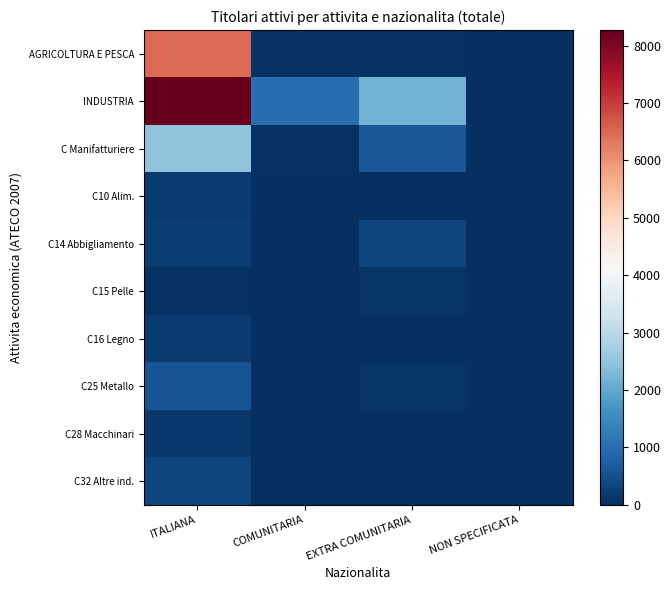

Reading left to right, what are all the values shown in this chart?

AGRICOLTURA E PESCA: ITALIANA=6482	COMUNITARIA=40	EXTRA COMUNITARIA=49	NON SPECIFICATA=0
INDUSTRIA: ITALIANA=8272	COMUNITARIA=970	EXTRA COMUNITARIA=2192	NON SPECIFICATA=1
C Manifatturiere: ITALIANA=2482	COMUNITARIA=57	EXTRA COMUNITARIA=602	NON SPECIFICATA=0
C10 Alim.: ITALIANA=170	COMUNITARIA=3	EXTRA COMUNITARIA=23	NON SPECIFICATA=0
C14 Abbigliamento: ITALIANA=206	COMUNITARIA=9	EXTRA COMUNITARIA=324	NON SPECIFICATA=0
C15 Pelle: ITALIANA=48	COMUNITARIA=1	EXTRA COMUNITARIA=69	NON SPECIFICATA=0
C16 Legno: ITALIANA=184	COMUNITARIA=5	EXTRA COMUNITARIA=11	NON SPECIFICATA=0
C25 Metallo: ITALIANA=553	COMUNITARIA=19	EXTRA COMUNITARIA=81	NON SPECIFICATA=0
C28 Macchinari: ITALIANA=146	COMUNITARIA=4	EXTRA COMUNITARIA=11	NON SPECIFICATA=0
C32 Altre ind.: ITALIANA=327	COMUNITARIA=3	EXTRA COMUNITARIA=18	NON SPECIFICATA=0